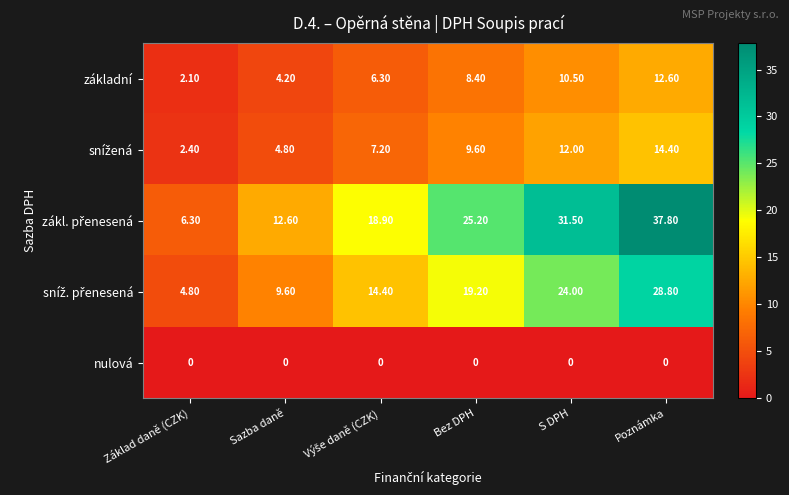

Count the number of data series in this chart.

5